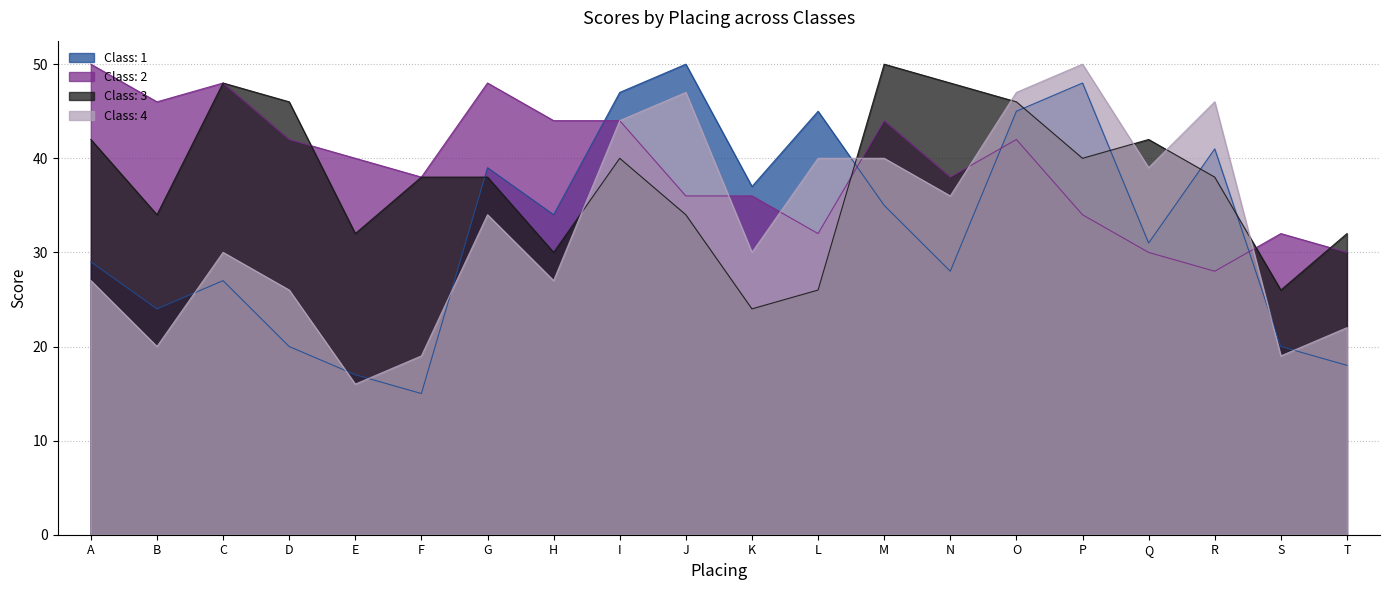

Is the value of Class: 2 at B greater than the value of Class: 1 at N?

Yes